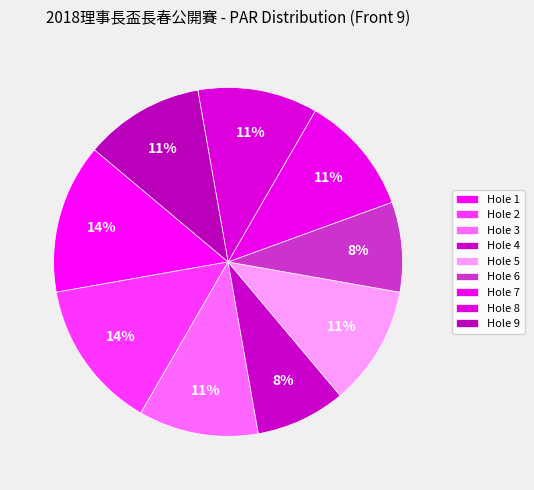

How many segments does this pie chart have?

9